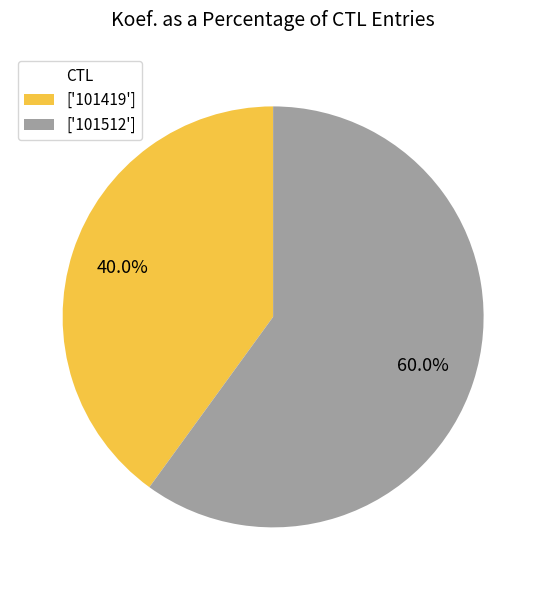

Does ['101419'] account for over 50% of the chart?

No